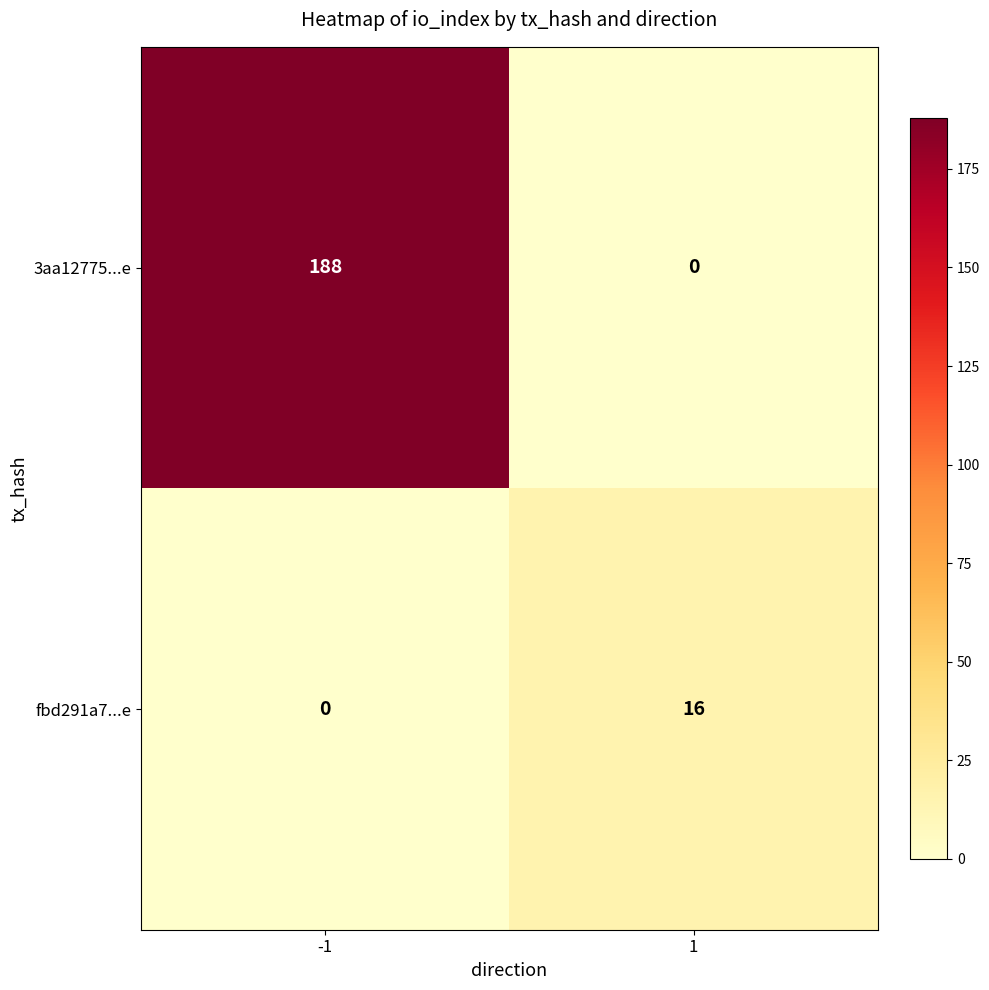

The fbd291a7...e series shows 16 at 1. True or false?

True